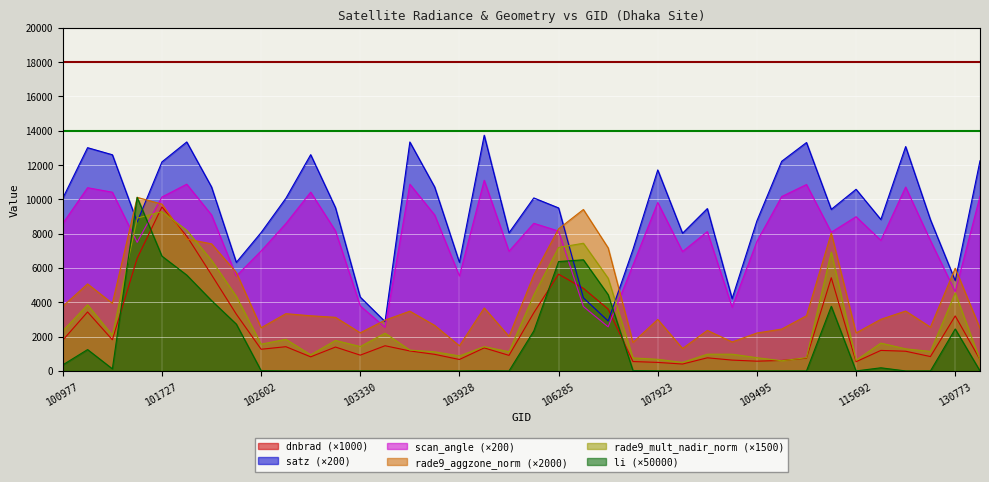

What is the sum of all rade9_mult_nadir_norm values?

108247.7